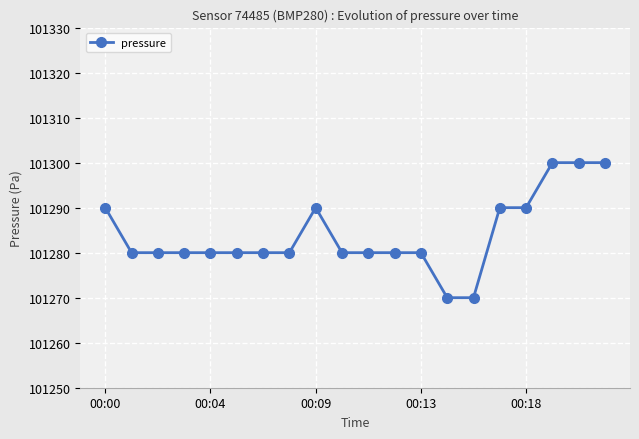

Count the values in the range 101280 to 101290.

15